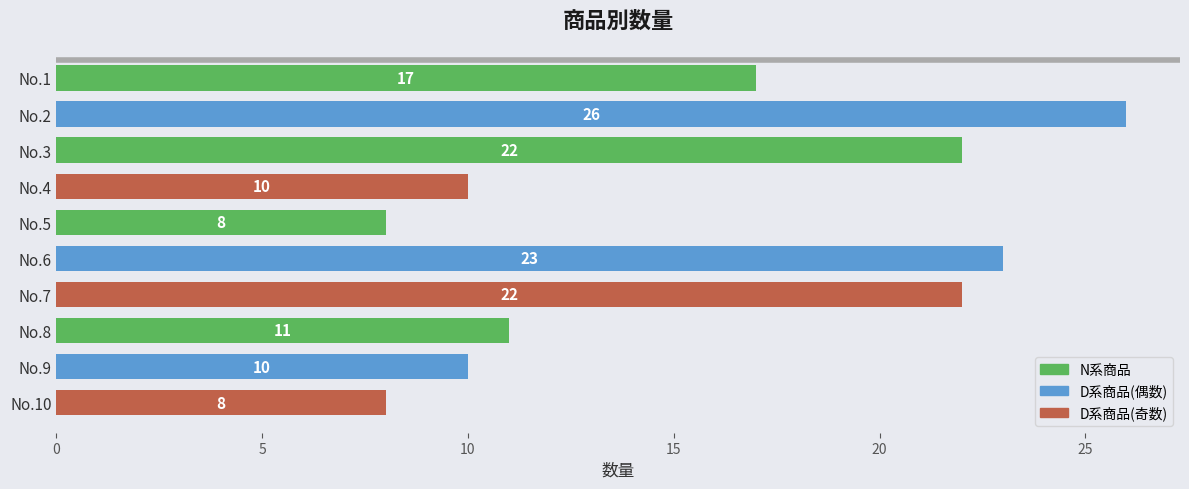

How many series are shown in this chart?

1